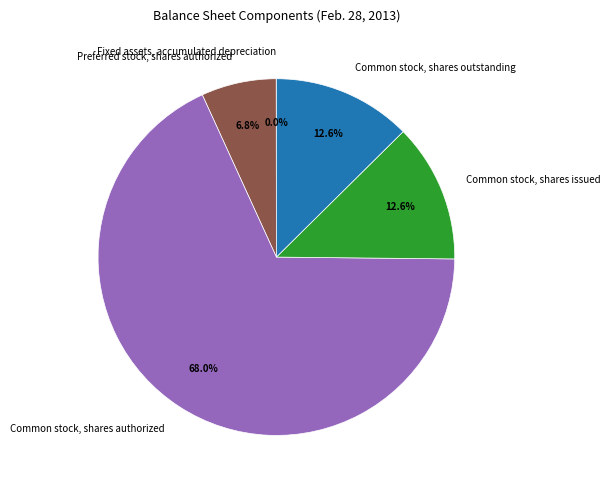

Which slice represents more than half of the pie?

Common stock, shares authorized